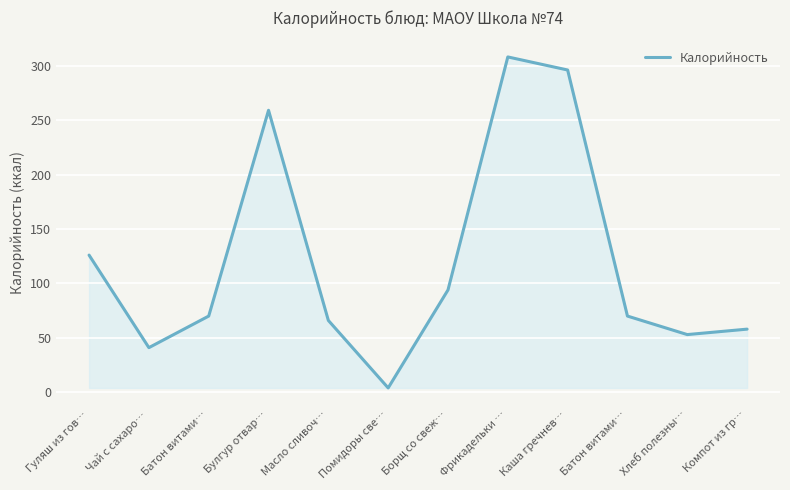

What is the value of the 12th point from the left?

58